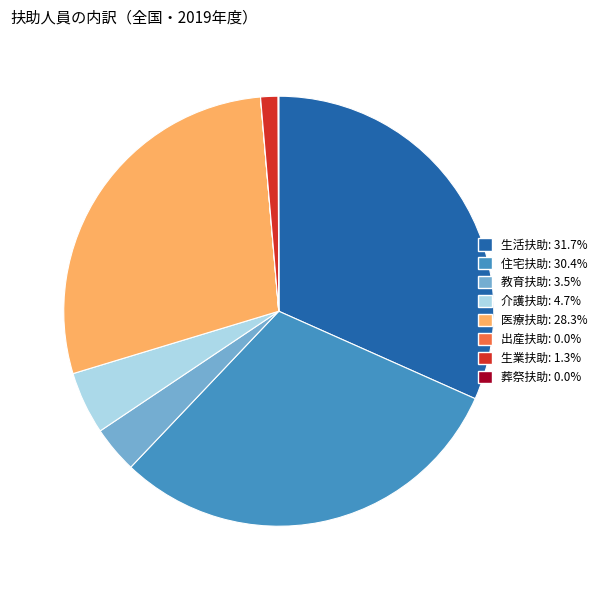

What is the largest slice in the pie chart?

生活扶助